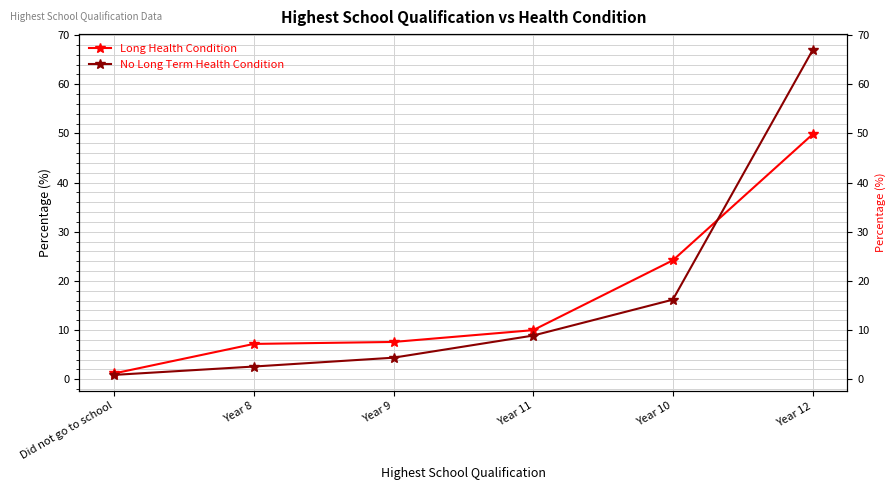

What position from the left is Did not go to school?

1